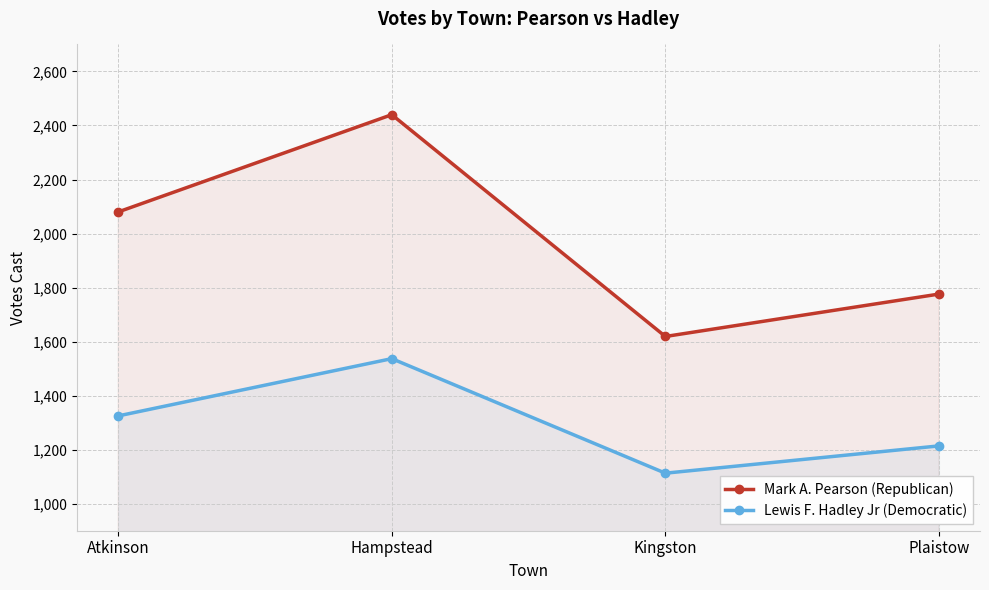

What is the spread (max minus min) of values at Atkinson?

755